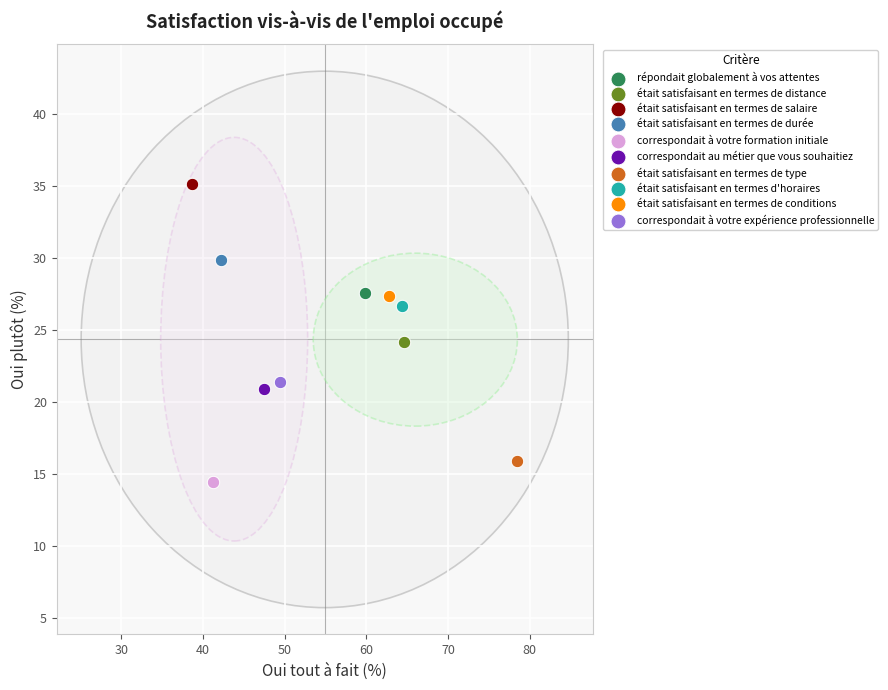

What are all the series names shown in the legend?

répondait globalement à vos attentes, était satisfaisant en termes de distance, était satisfaisant en termes de salaire, était satisfaisant en termes de durée, correspondait à votre formation initiale, correspondait au métier que vous souhaitiez, était satisfaisant en termes de type, était satisfaisant en termes d'horaires, était satisfaisant en termes de conditions, correspondait à votre expérience professionnelle